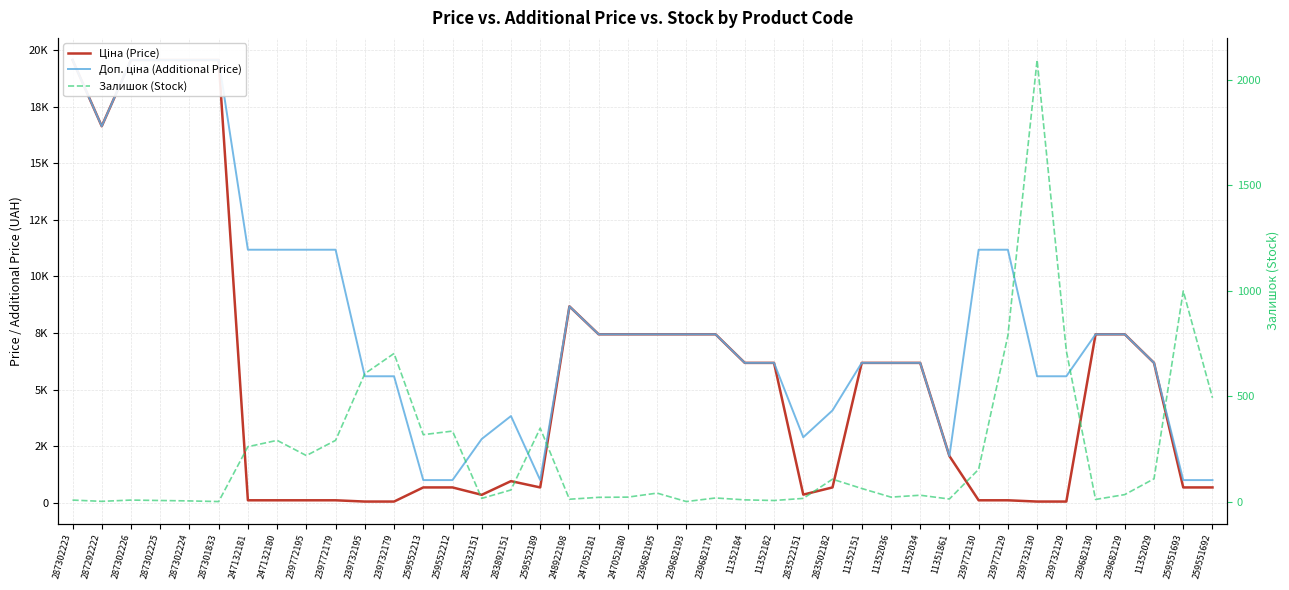

Which has a higher value, 239682195 or 247132181?

239682195